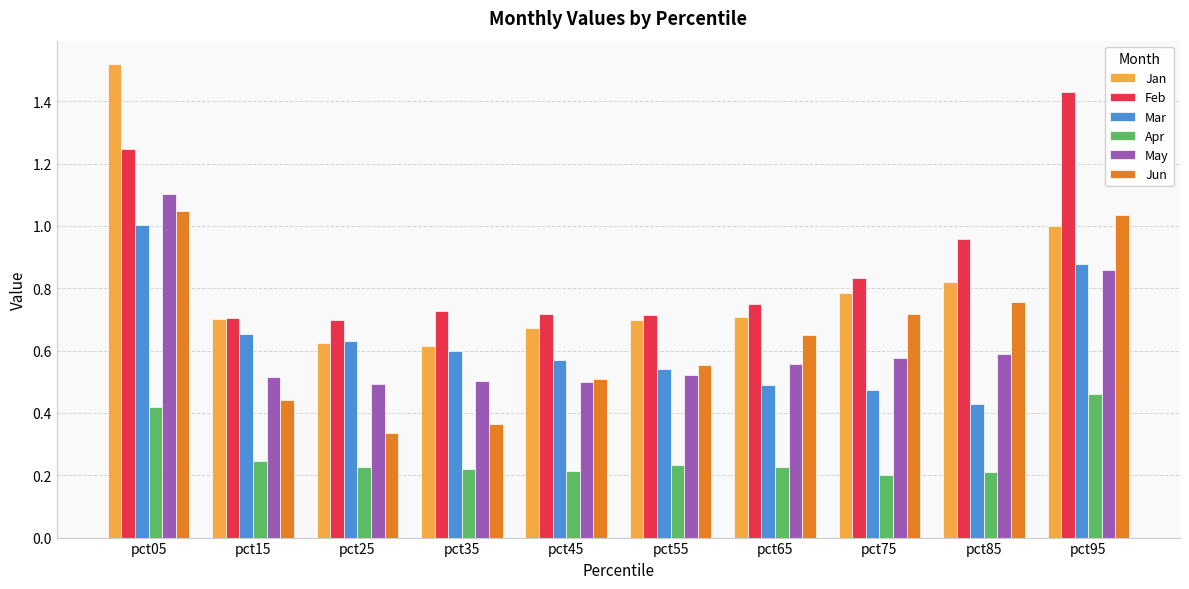

List the series in order of their peak value, lowest first.

Apr, Mar, Jun, May, Feb, Jan